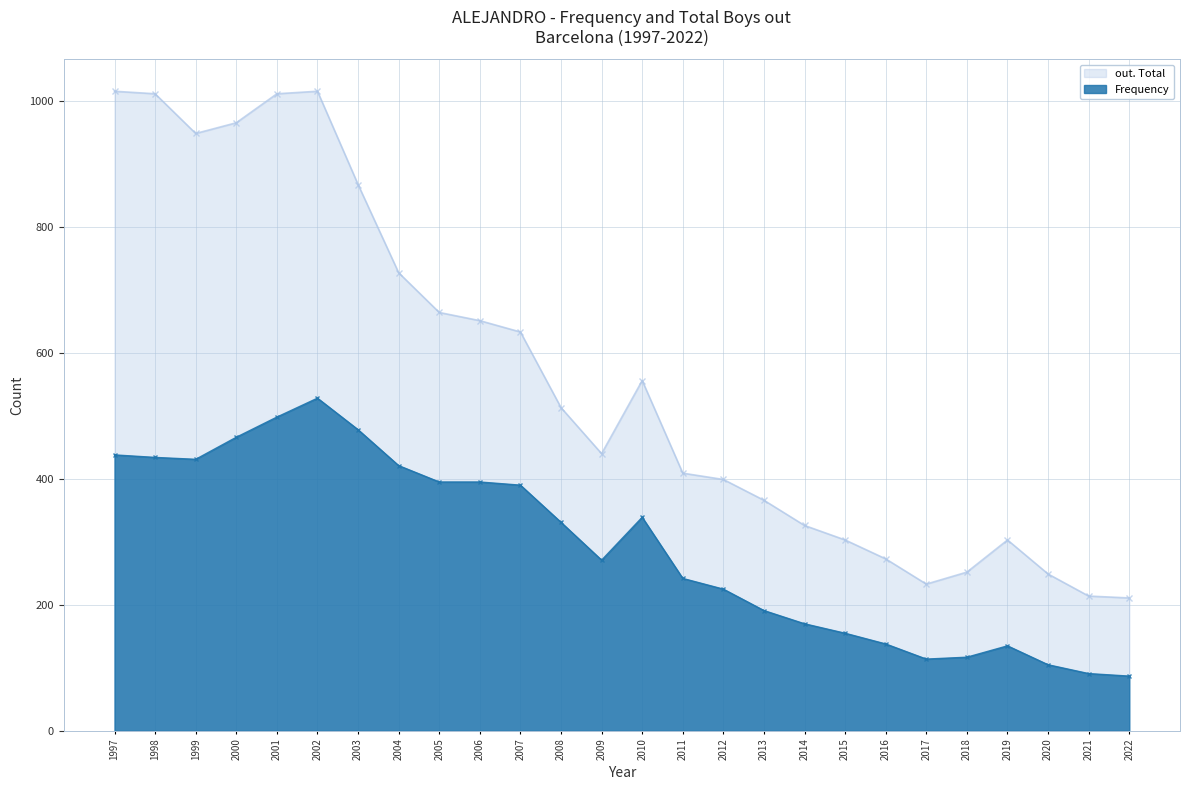

What is the maximum value shown in the chart?

1015